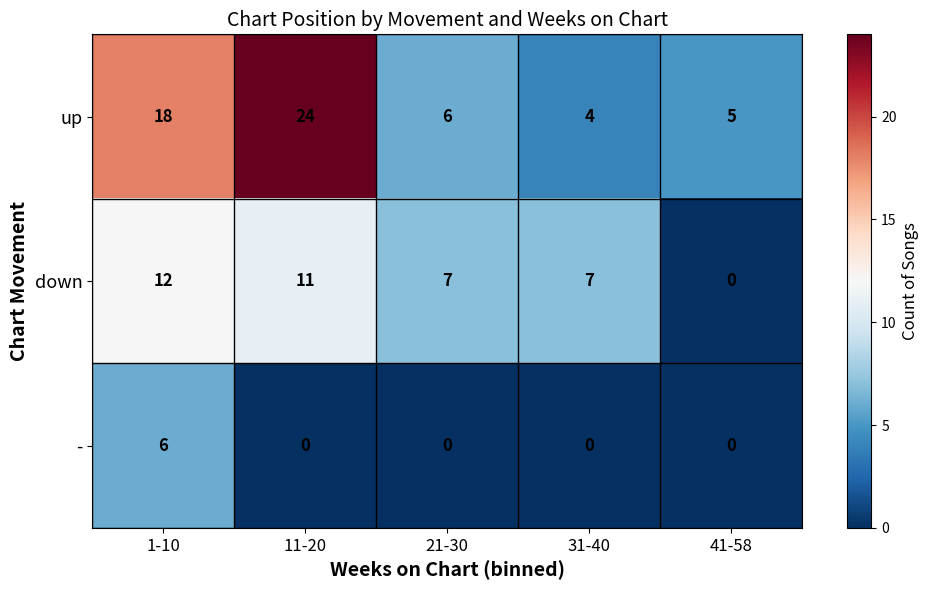

Reading right to left, transcribe all the data shown in this chart.

up: 41-58=5	31-40=4	21-30=6	11-20=24	1-10=18
down: 41-58=0	31-40=7	21-30=7	11-20=11	1-10=12
-: 41-58=0	31-40=0	21-30=0	11-20=0	1-10=6